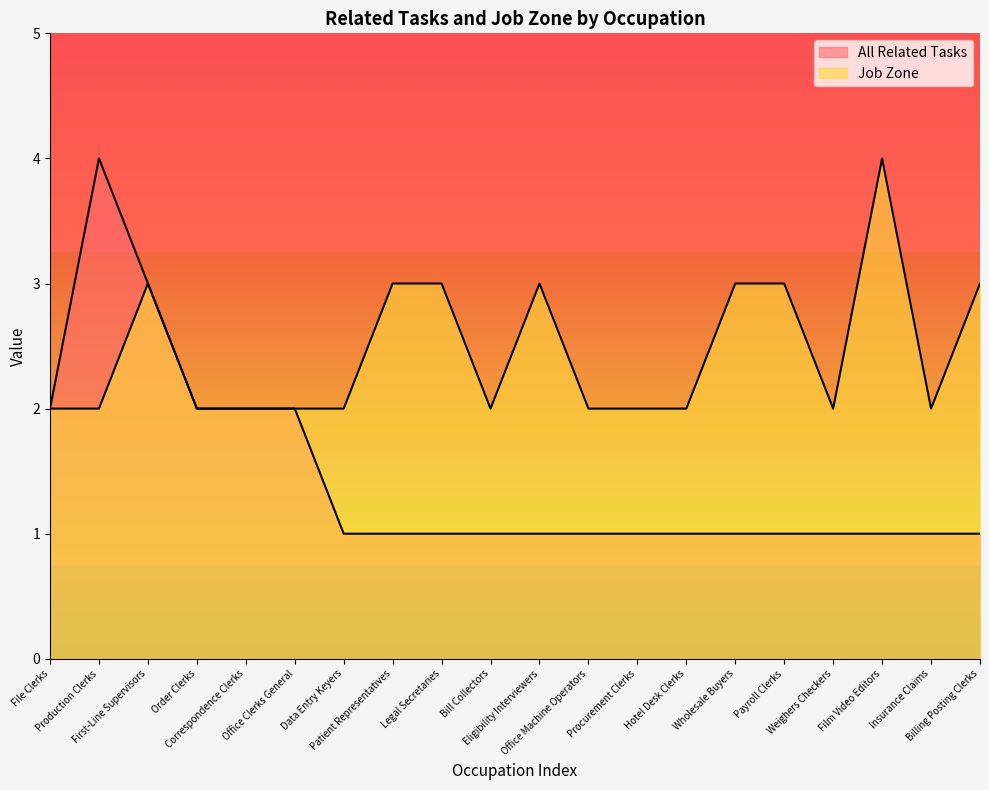

Which series has the widest spread of values?

All Related Tasks